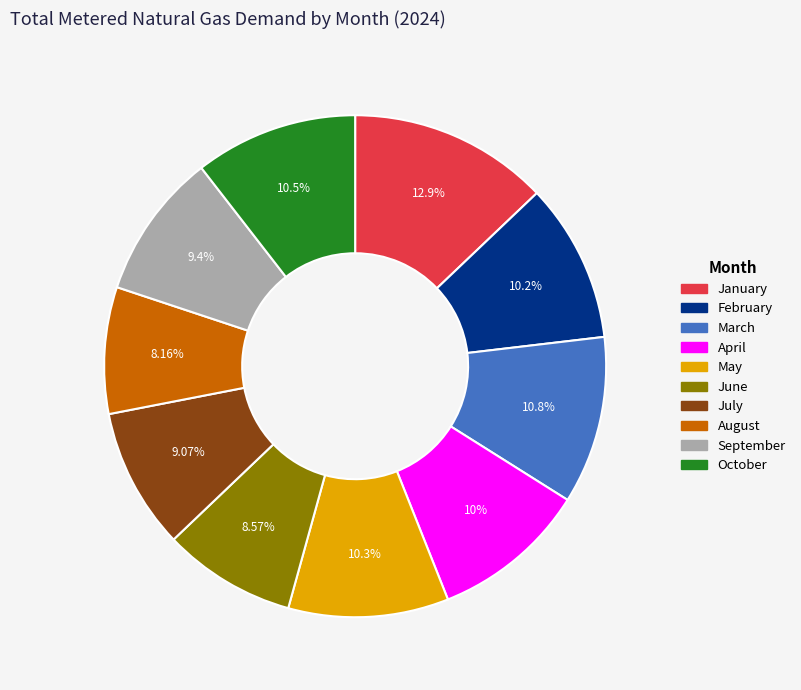

Which slice is the largest?

January